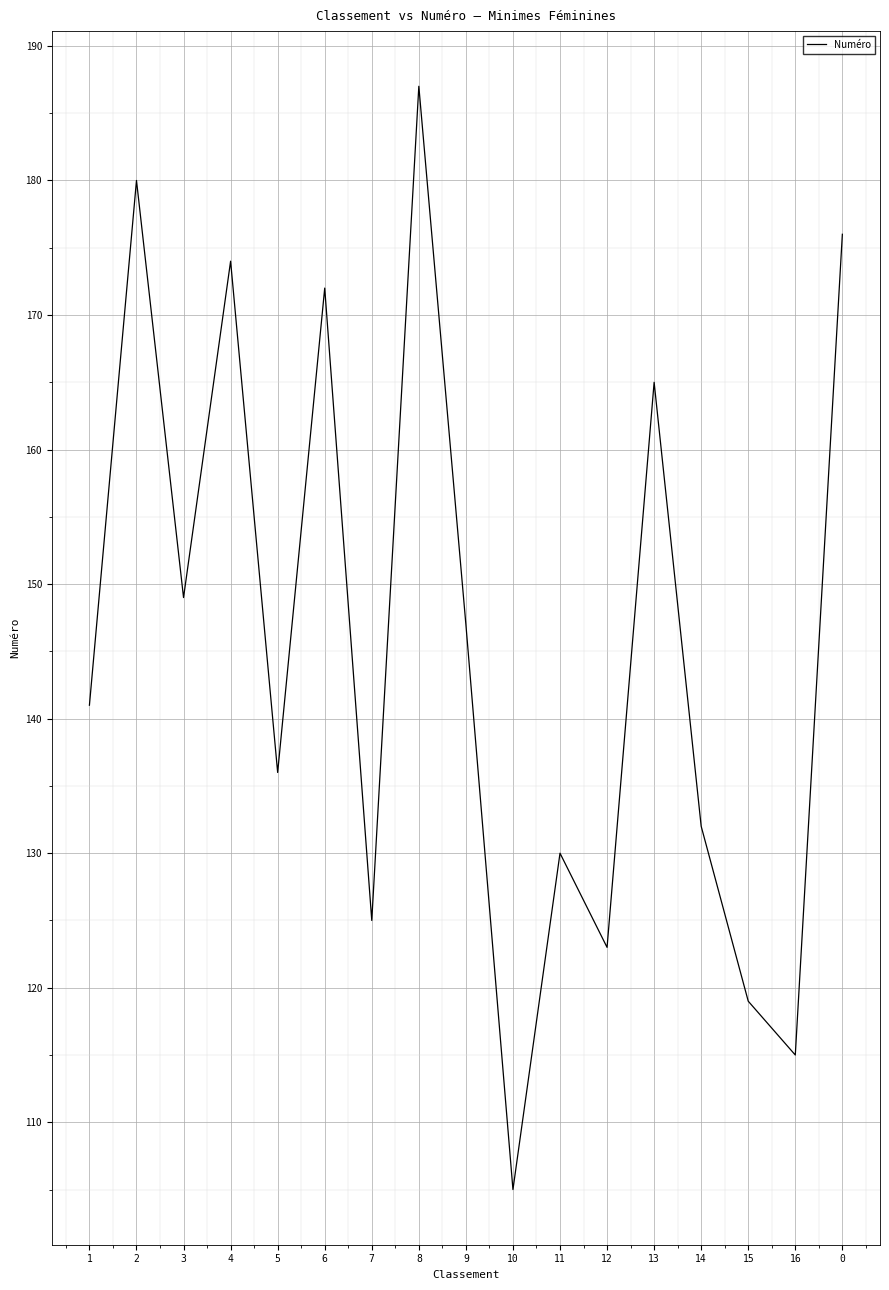

List the labels in order of value, largest first.

8, 2, 0, 4, 6, 13, 3, 9, 1, 5, 14, 11, 7, 12, 15, 16, 10